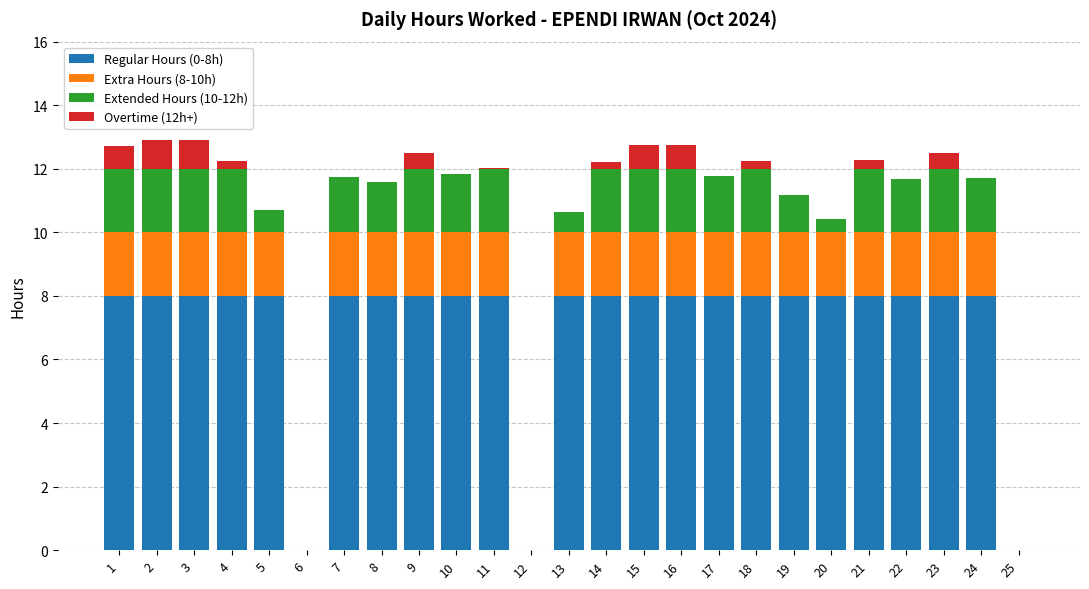

The value of Regular Hours (0-8h) at 1 is 8.0. True or false?

True